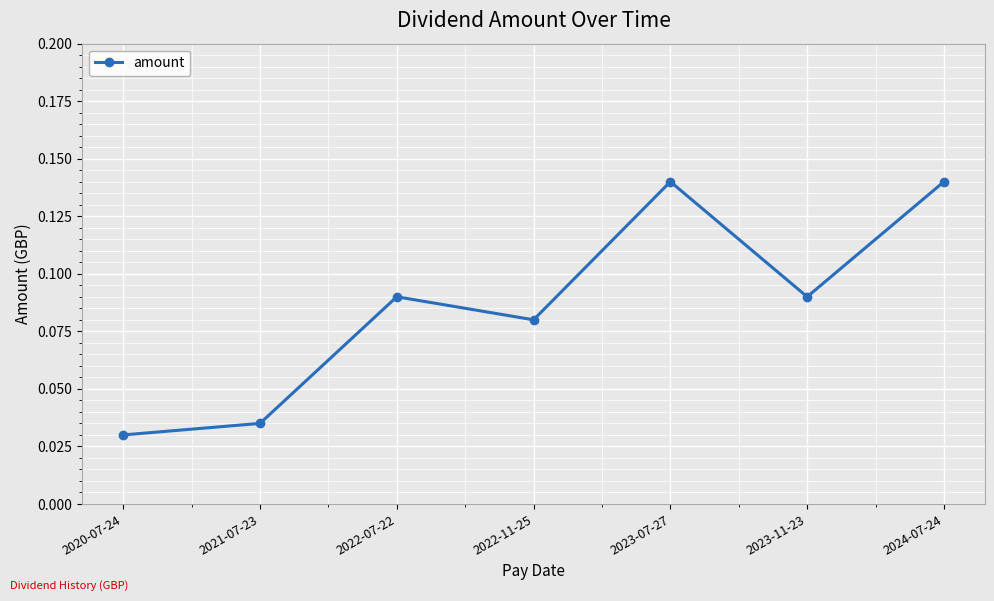

True or false: the data shows 0.2 at 2023-11-23.

False